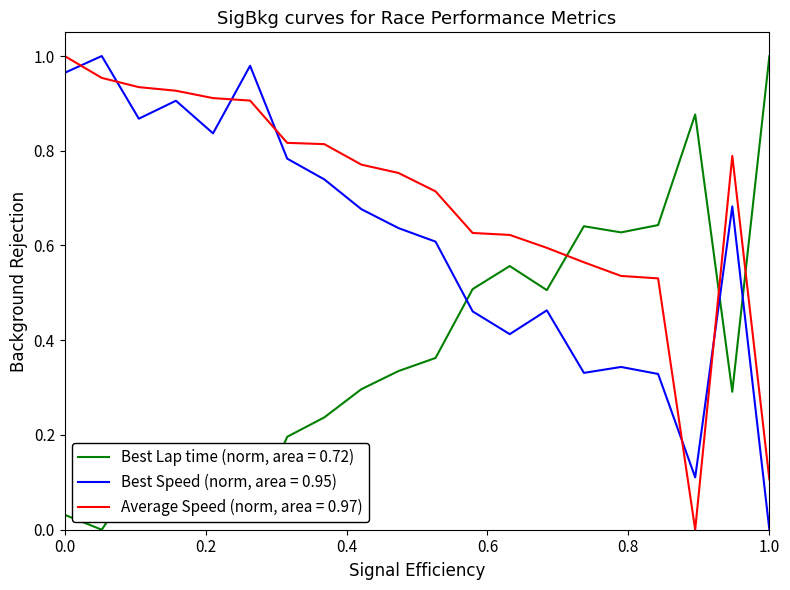

Which series has the largest total across all categories?

Average Speed (norm, area = 0.97)